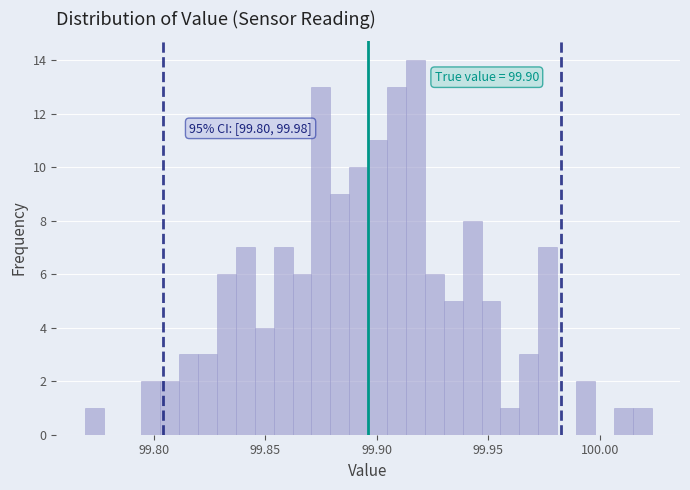

Around what value on the x-axis is the tallest bar? Give the approximate position of its centre, as read against the axis.

99.915